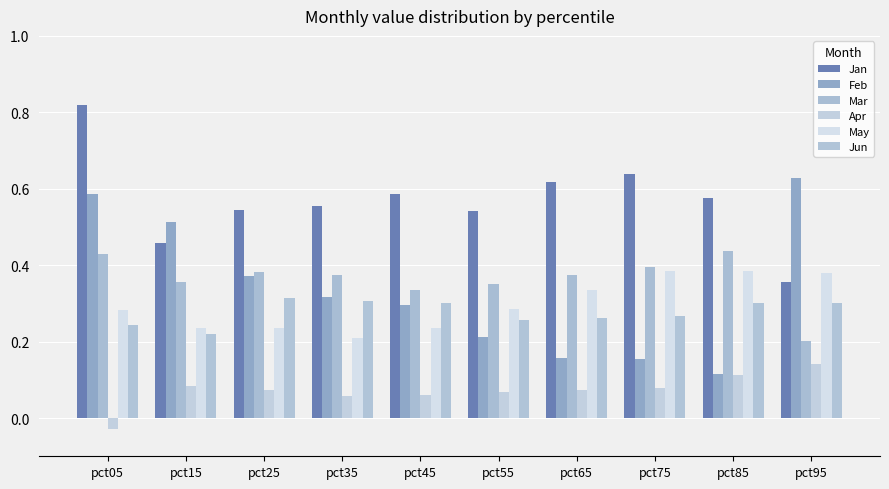

Read the May value at pct75.

0.4